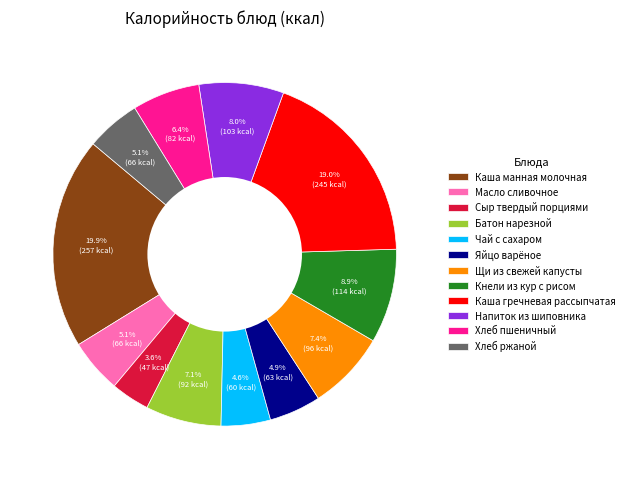

Between Хлеб ржаной and Напиток из шиповника, which is larger?

Напиток из шиповника